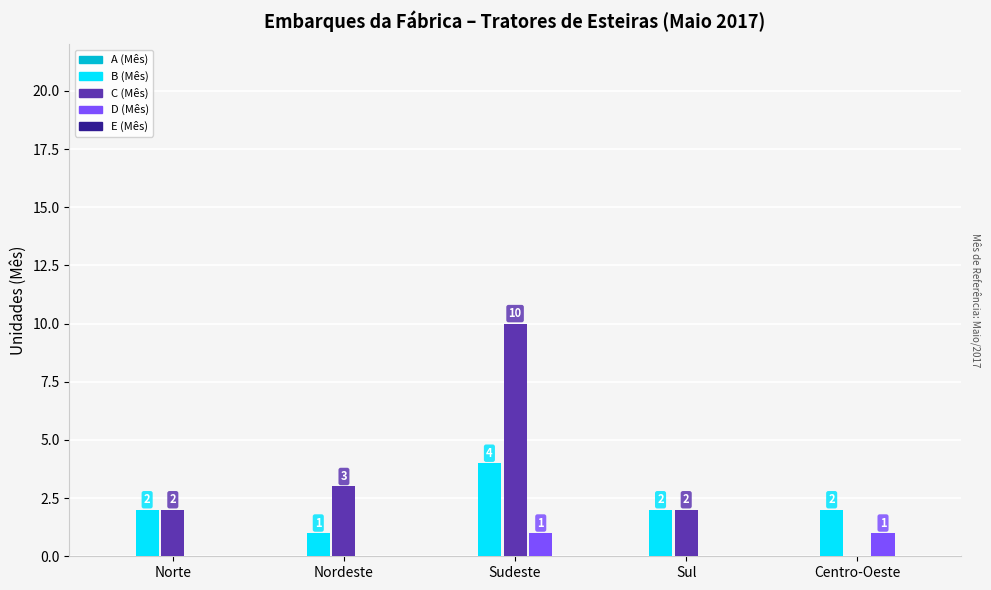

Between Sudeste and Centro-Oeste, which series saw the biggest shift?

C (Mês)